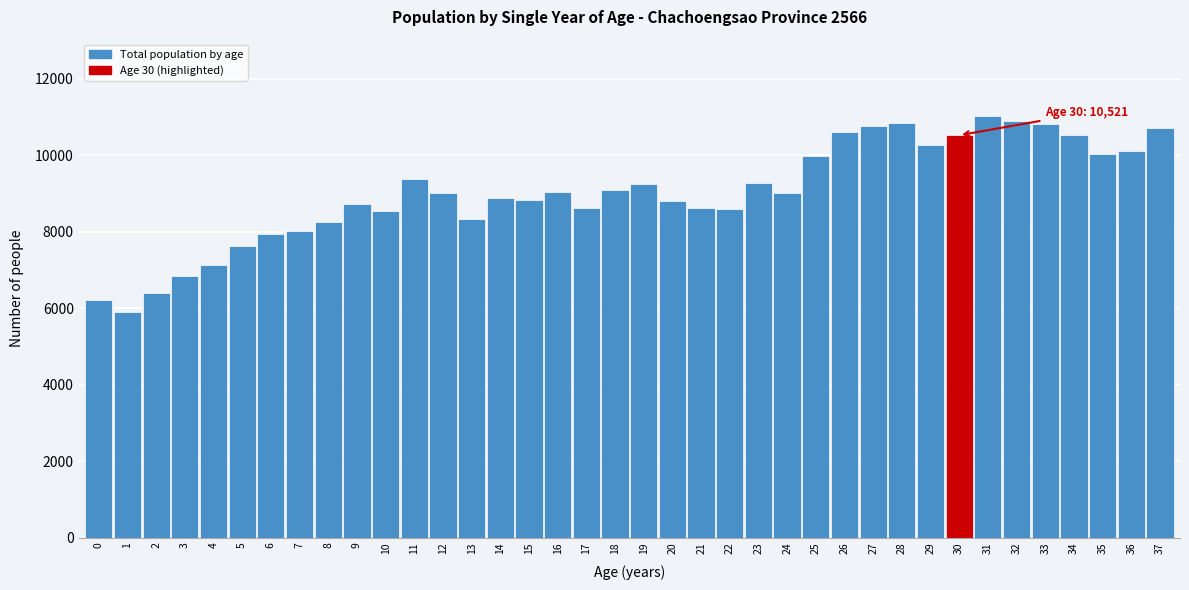

What is the minimum value shown in the chart?

5886